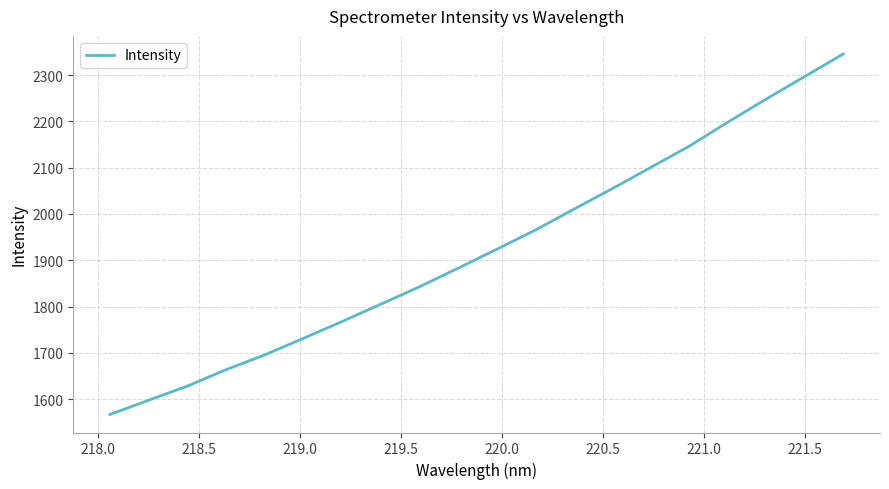

What is the difference between the maximum and minimum values?

779.0